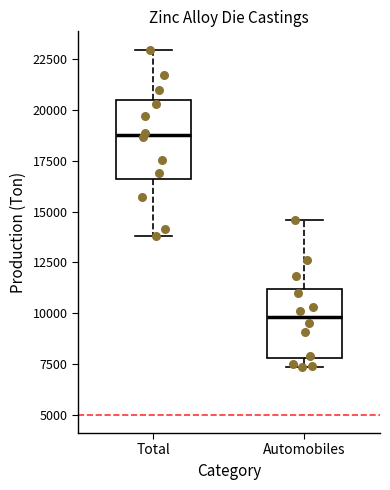

Where does the lower whisker of the box for Total end on the y-axis? The values are not printed on the chart, so give them approximately, as read against the axis.

14000